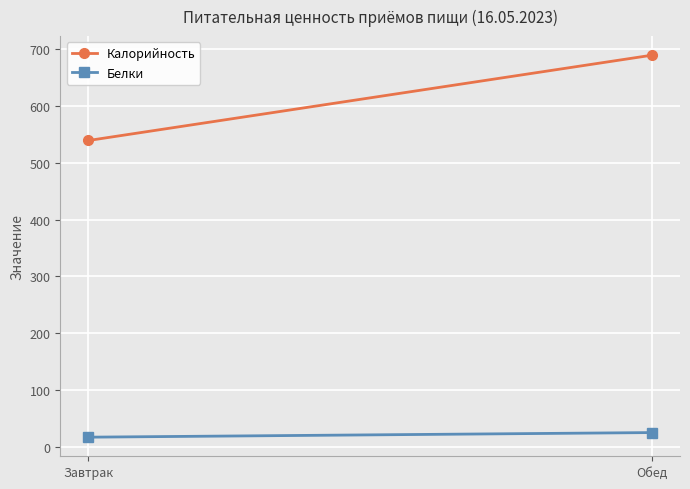

How many lines are shown in the chart?

2